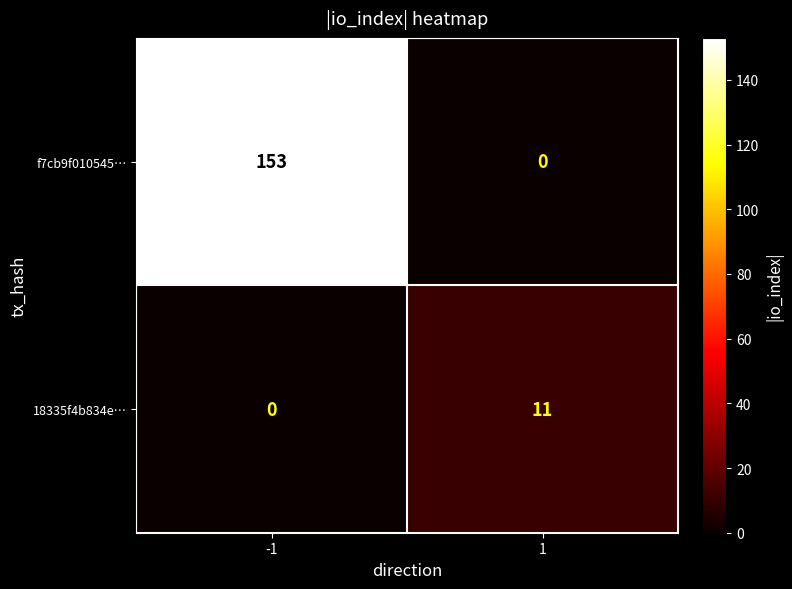

Which series has the largest range (max minus min)?

f7cb9f010545…